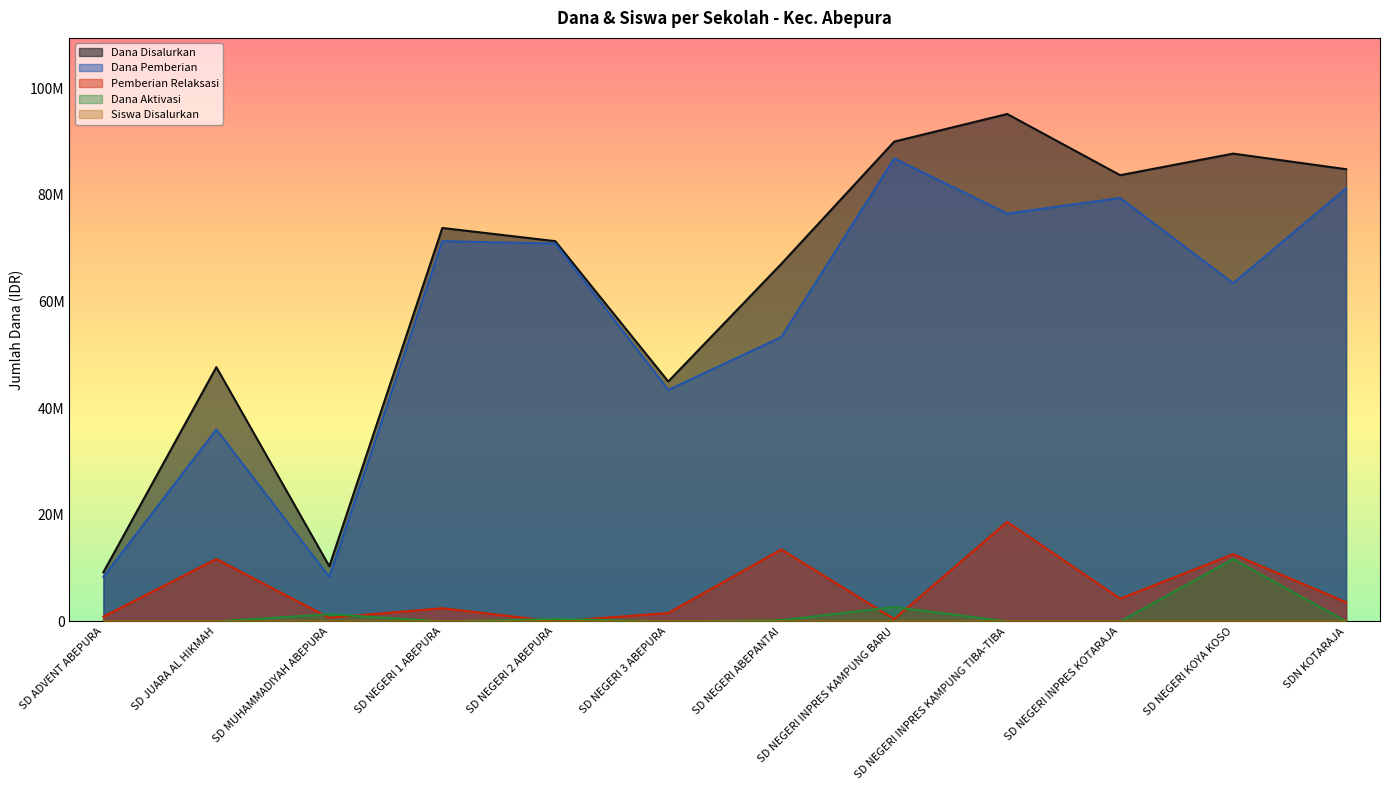

Where does the Pemberian Relaksasi series first go above 3600000?

SD JUARA AL HIKMAH